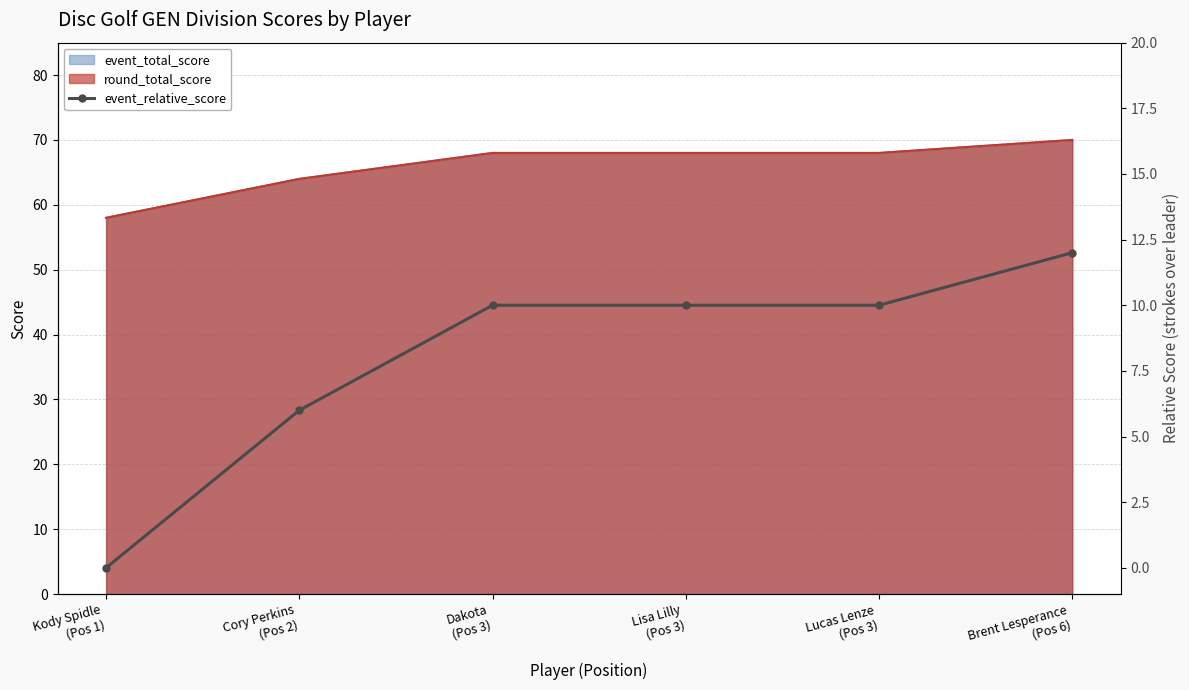

What is the difference between the maximum and minimum values?

12